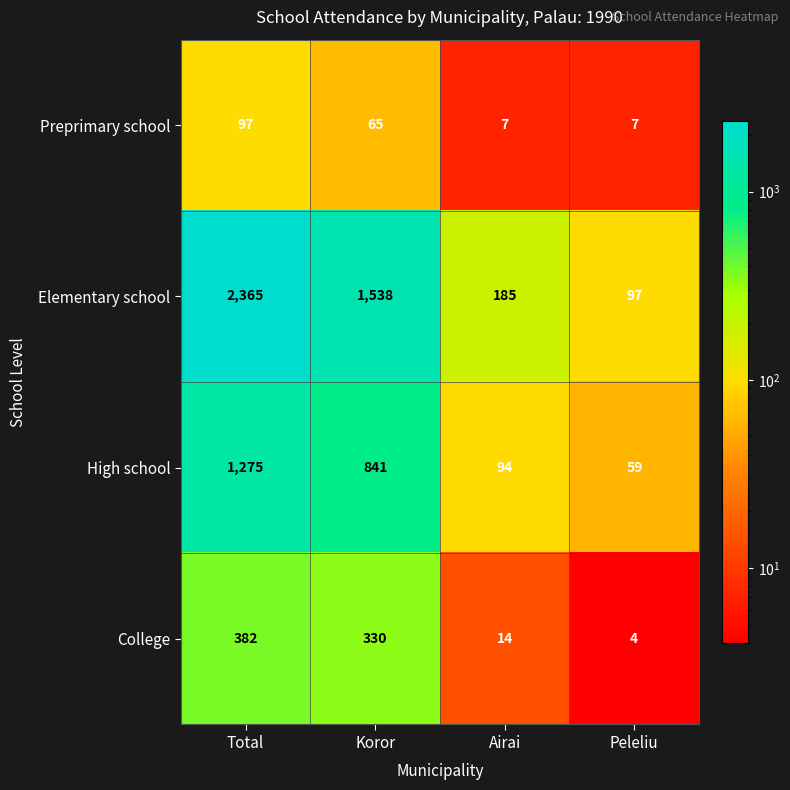

Which category has the highest value in the High school series?

Total